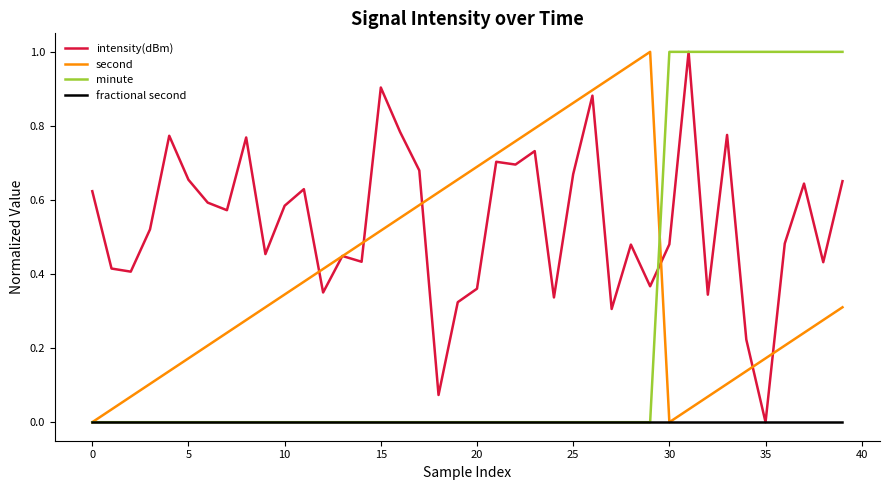

List the series in order of their overall mean, lowest first.

fractional second, minute, second, intensity(dBm)